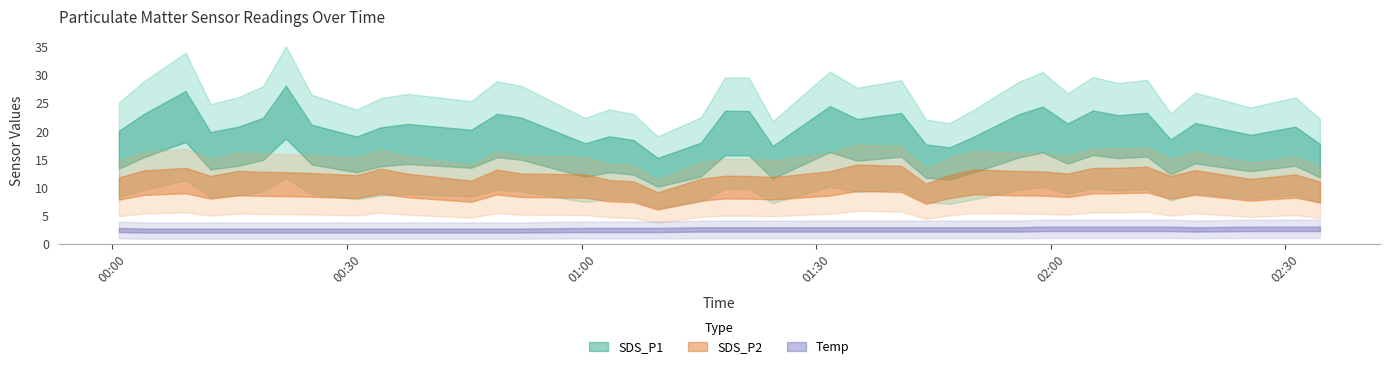

What is the label of the 14th point from the right?

2021/01/20 01:44:02